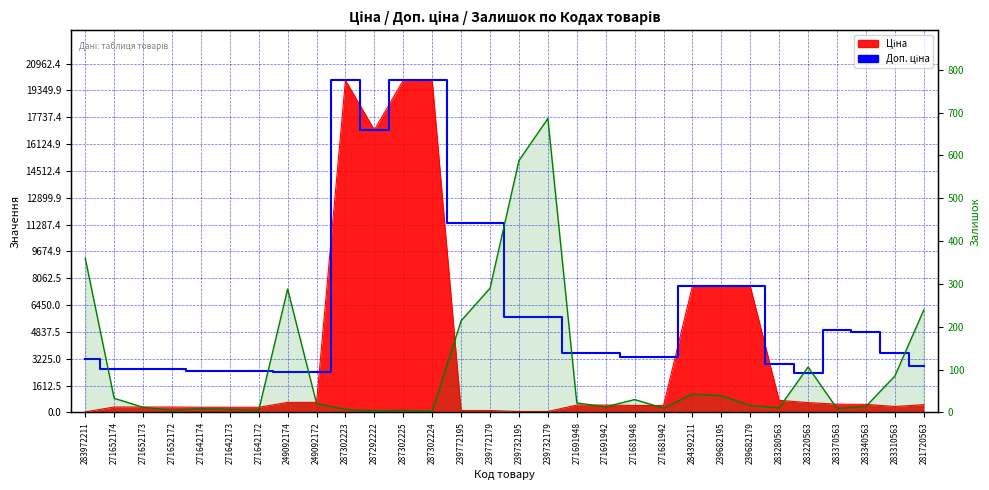

What is the change in value from 283280563 to 283220563?

-531.3